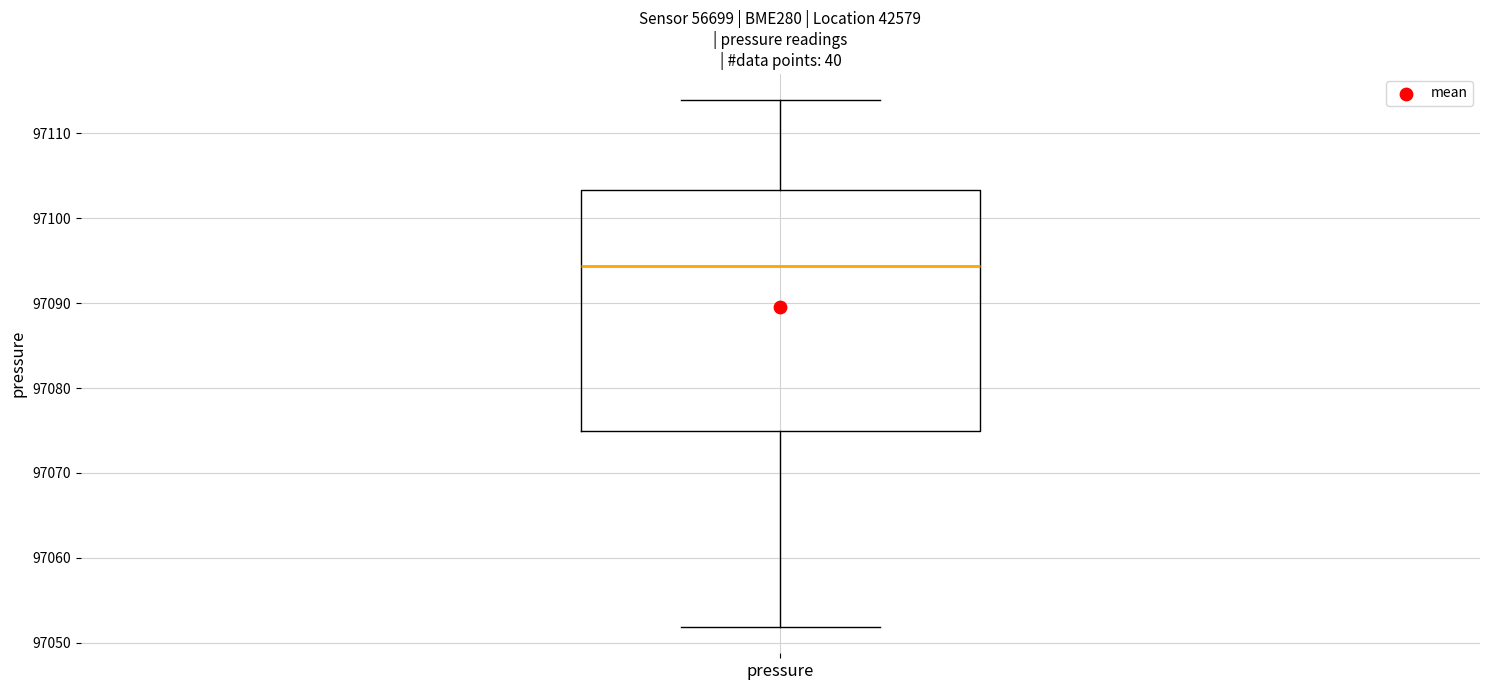

Transcribe this box plot: give where the median line is, the range the box spans, and where the two whiskers end, as read against the y-axis. The values are not printed on the chart, so give them approximately, as read against the axis.

median 97094, box 97075 to 97103, whiskers 97052 to 97114